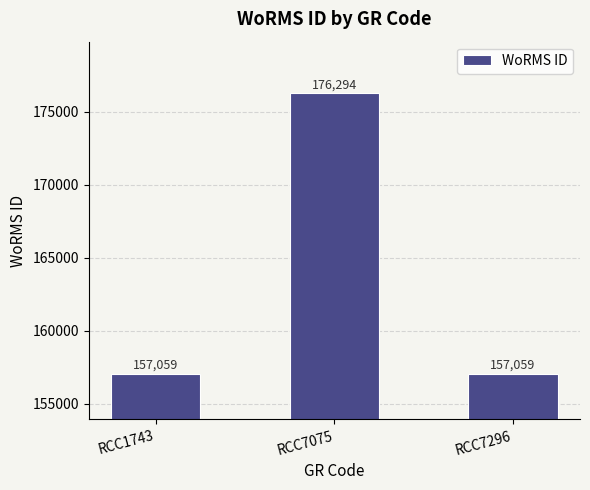

True or false: the data shows 176294 at RCC7075.

True